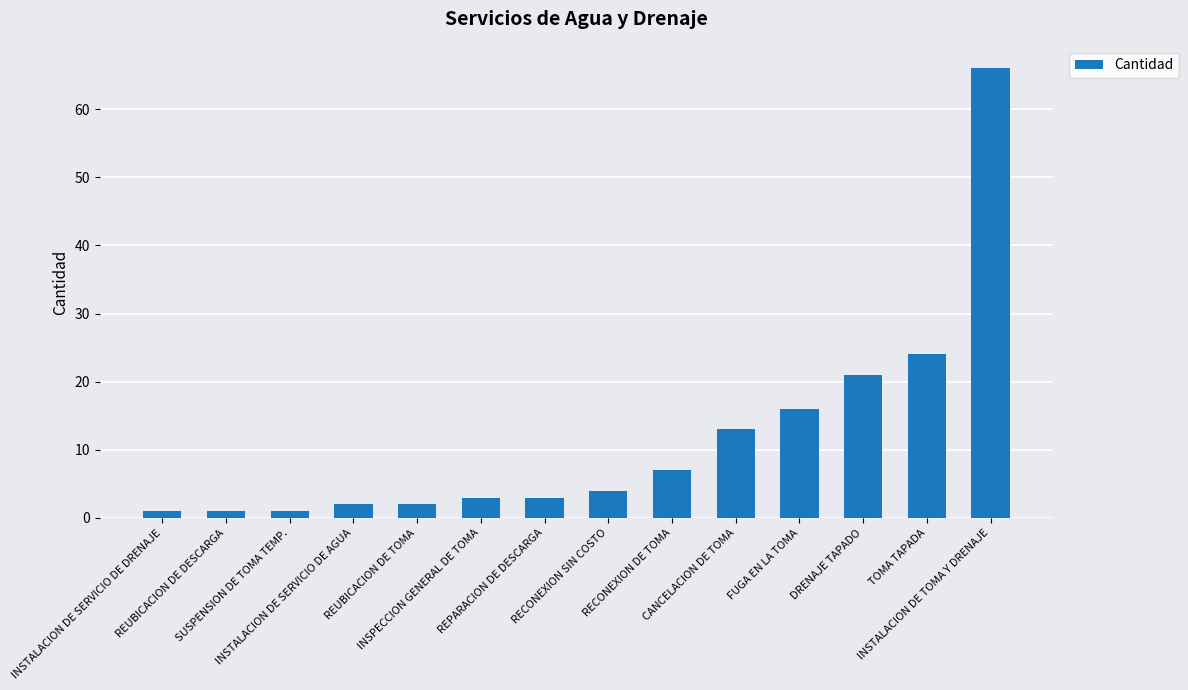

What is the greatest value displayed?

66